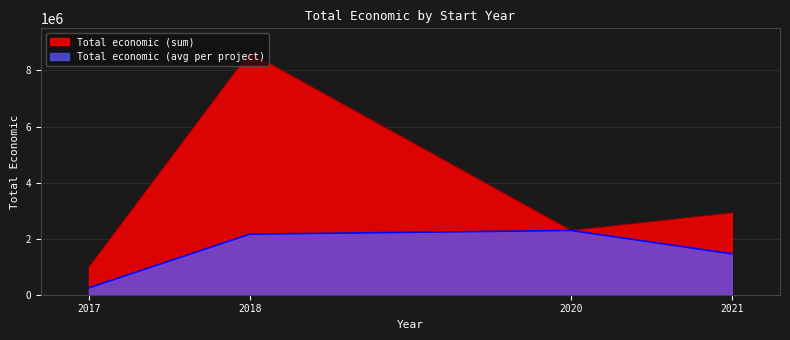

Is it true that the value at 2017 is 899843?

True